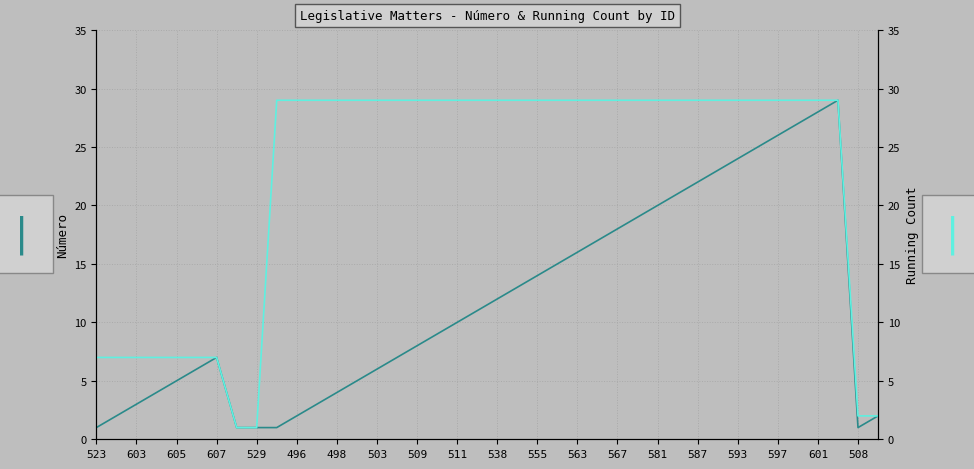

Which series has the largest total across all categories?

Running Count